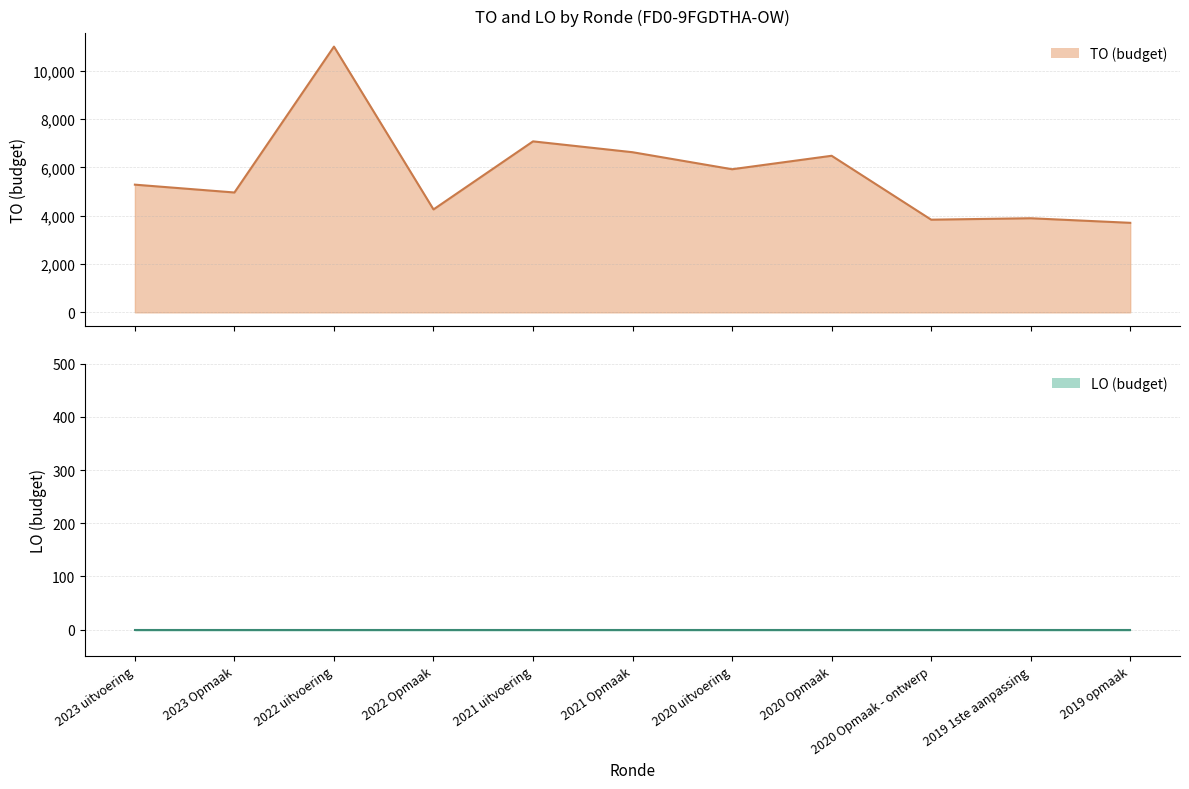

At which label is LO line closest to 0?

2023 uitvoering